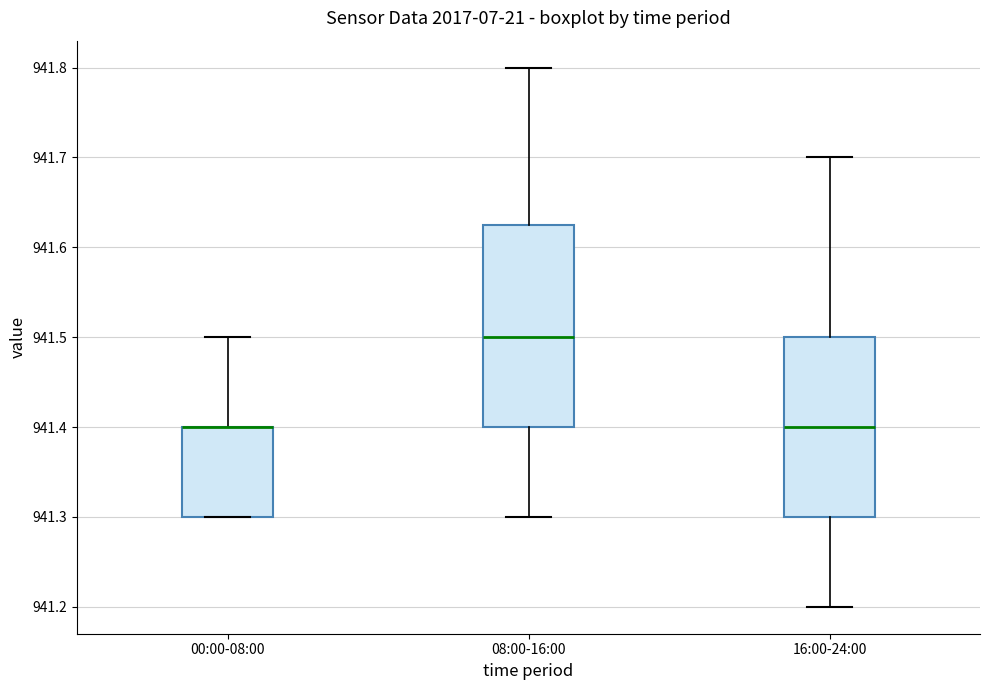

Which box is the tallest, from its lower edge to its upper edge?

08:00-16:00